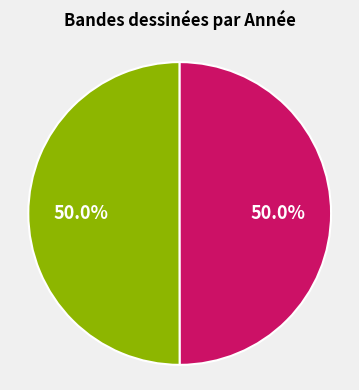

Count the number of slices in the pie.

2